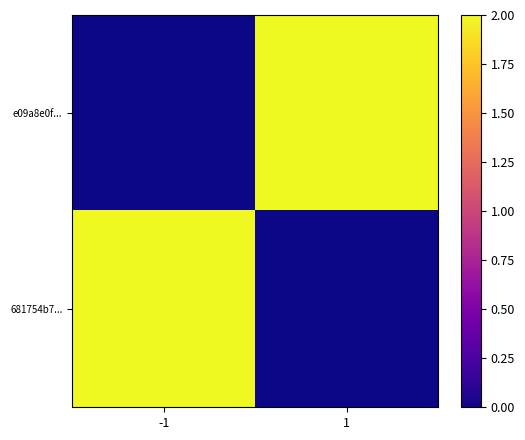

Reading left to right, transcribe all the data shown in this chart.

e09a8e0f...: -1=0	1=2
681754b7...: -1=2	1=0